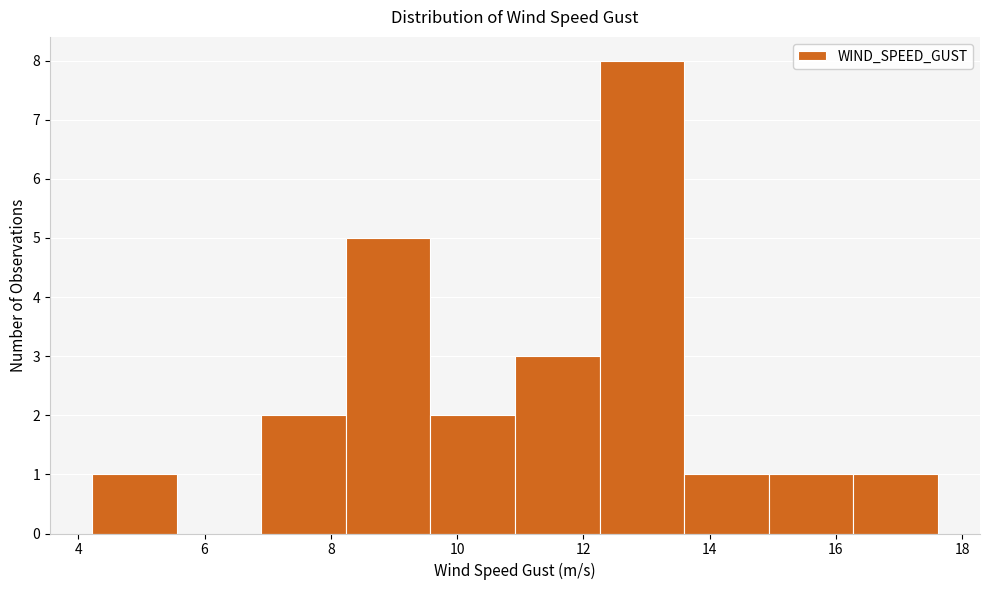

Reading left to right, list every bar in this chart as the range it spans on the x-axis followed by its height. Neither the bar edges nor the heights are printed on the chart, so give them approximately, as read against the axes.

4.2 to 5.6: 1
5.6 to 7.0: 0
7.0 to 8.2: 2
8.2 to 9.6: 5
9.6 to 11.0: 2
11.0 to 12.2: 3
12.2 to 13.6: 8
13.6 to 15.0: 1
15.0 to 16.2: 1
16.2 to 17.6: 1